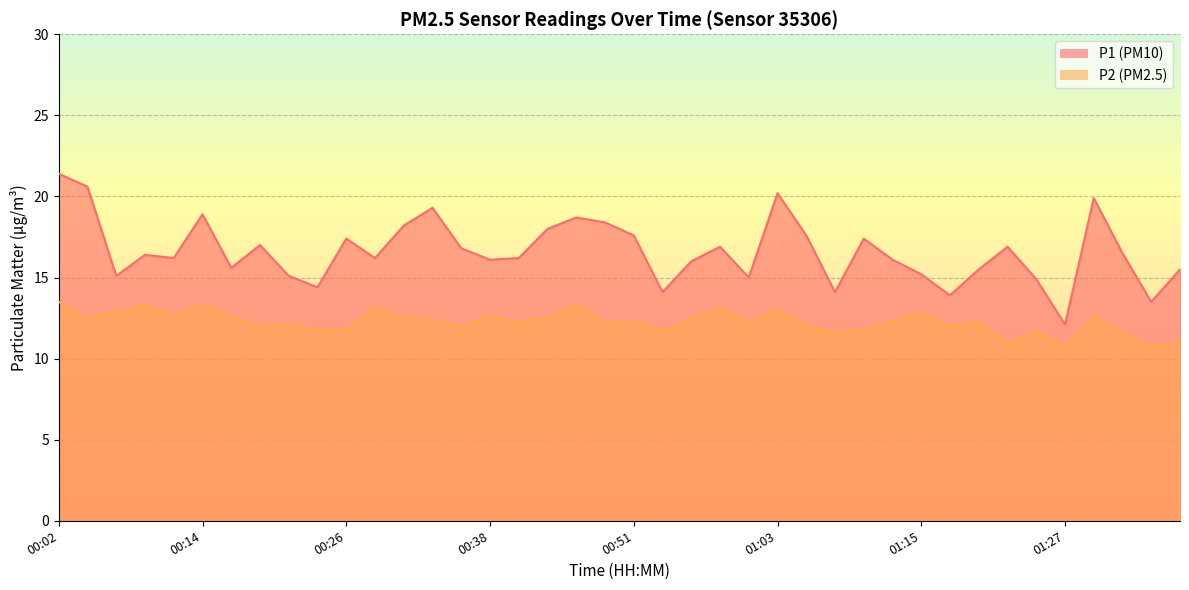

What is the value of the P2 point at the 35th from the left?

11.7